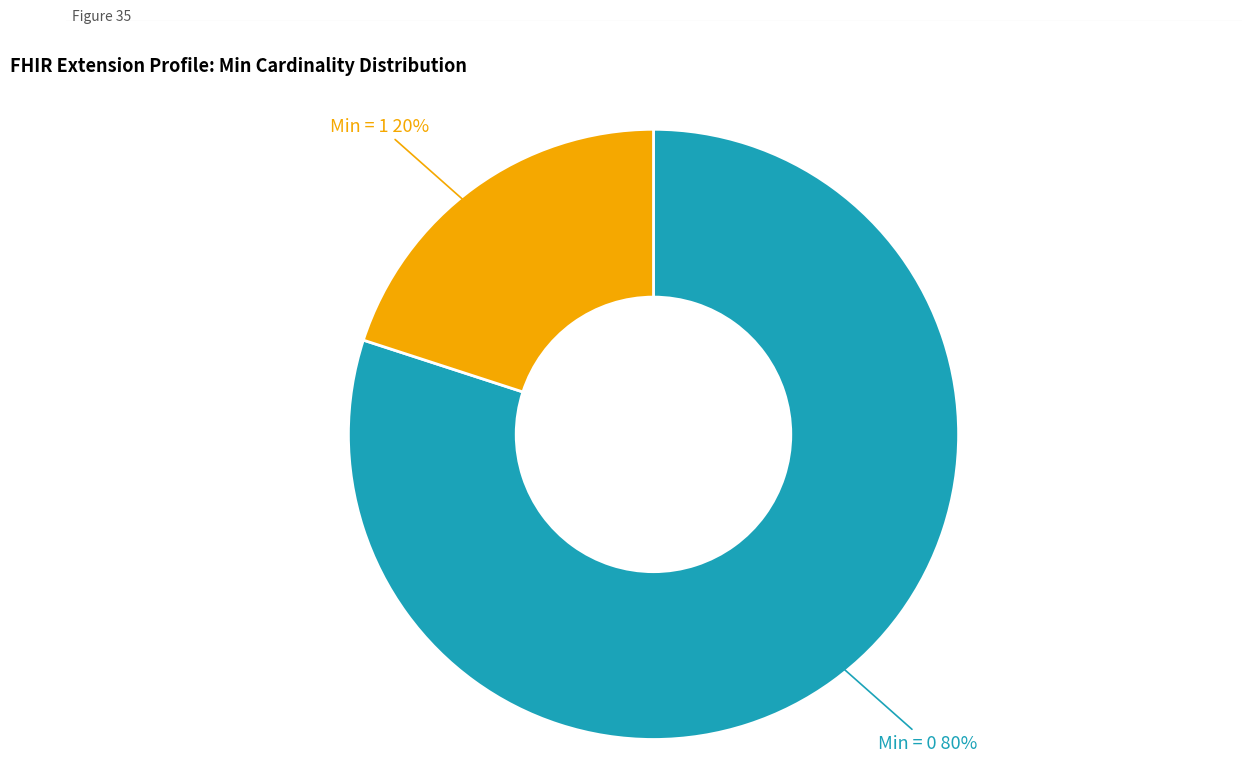

Is there any slice that represents more than half of the pie?

Yes